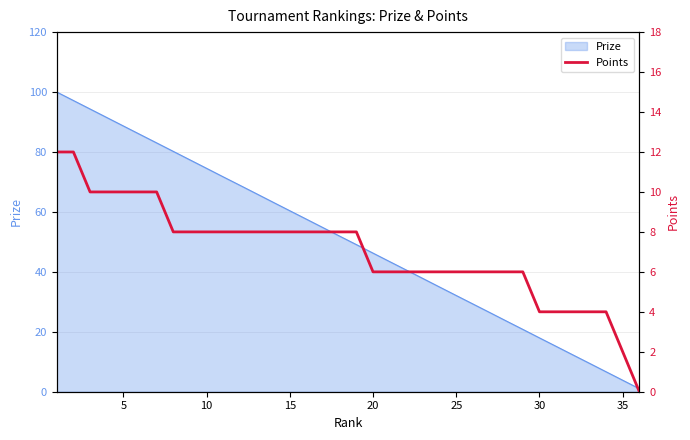

The value of Prize at 20 is 81.7. True or false?

False